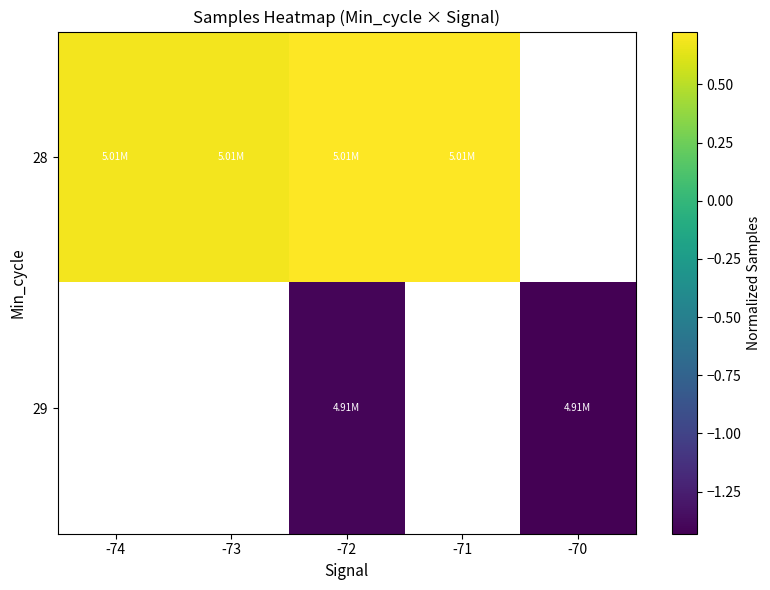

Is it true that 29 equals -2.1 at -72?

False